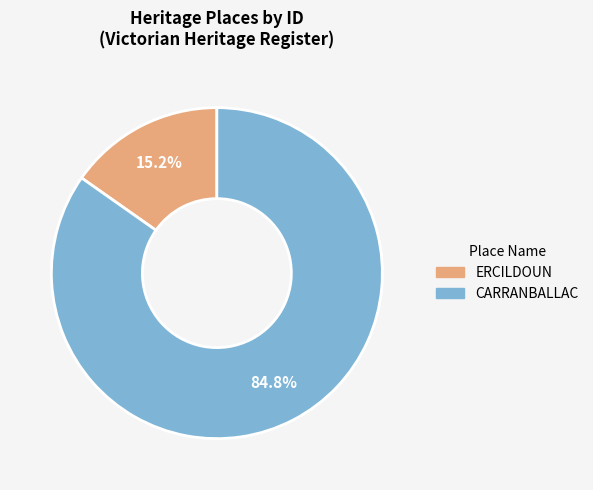

Rank the categories by value from highest to lowest.

CARRANBALLAC, ERCILDOUN